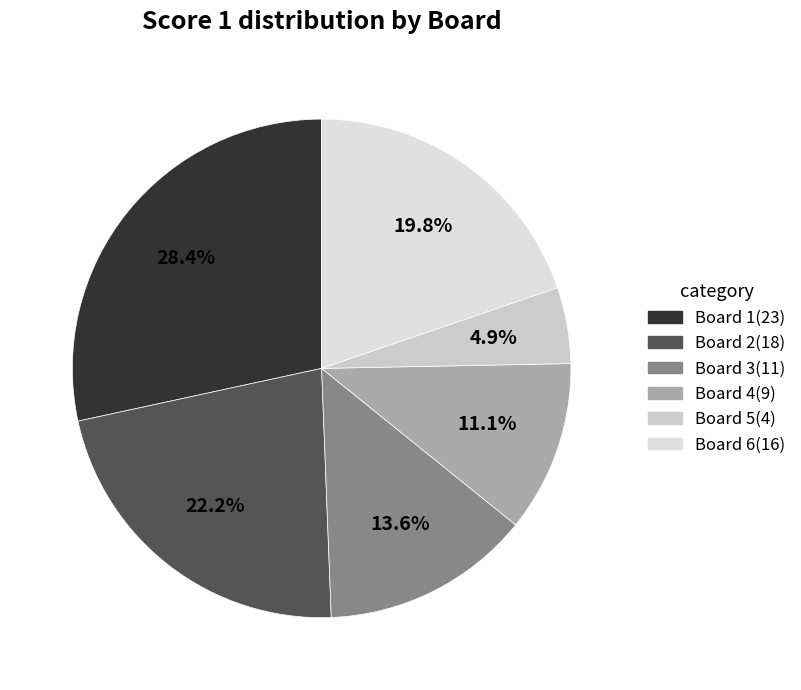

How many slices are in this pie chart?

6